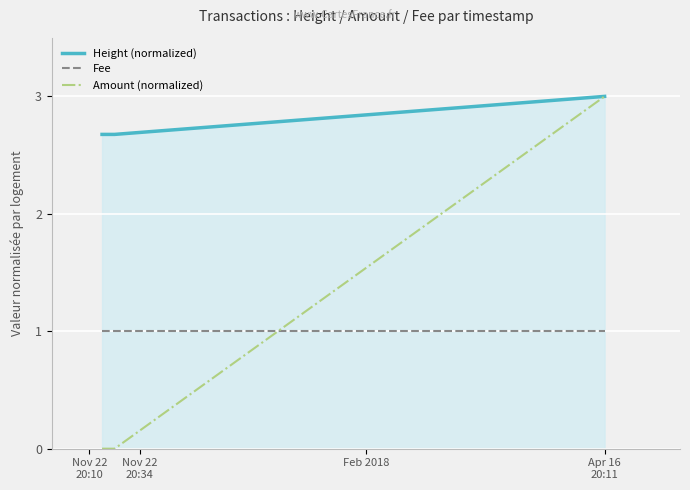

What is the maximum value shown in the chart?

3.0